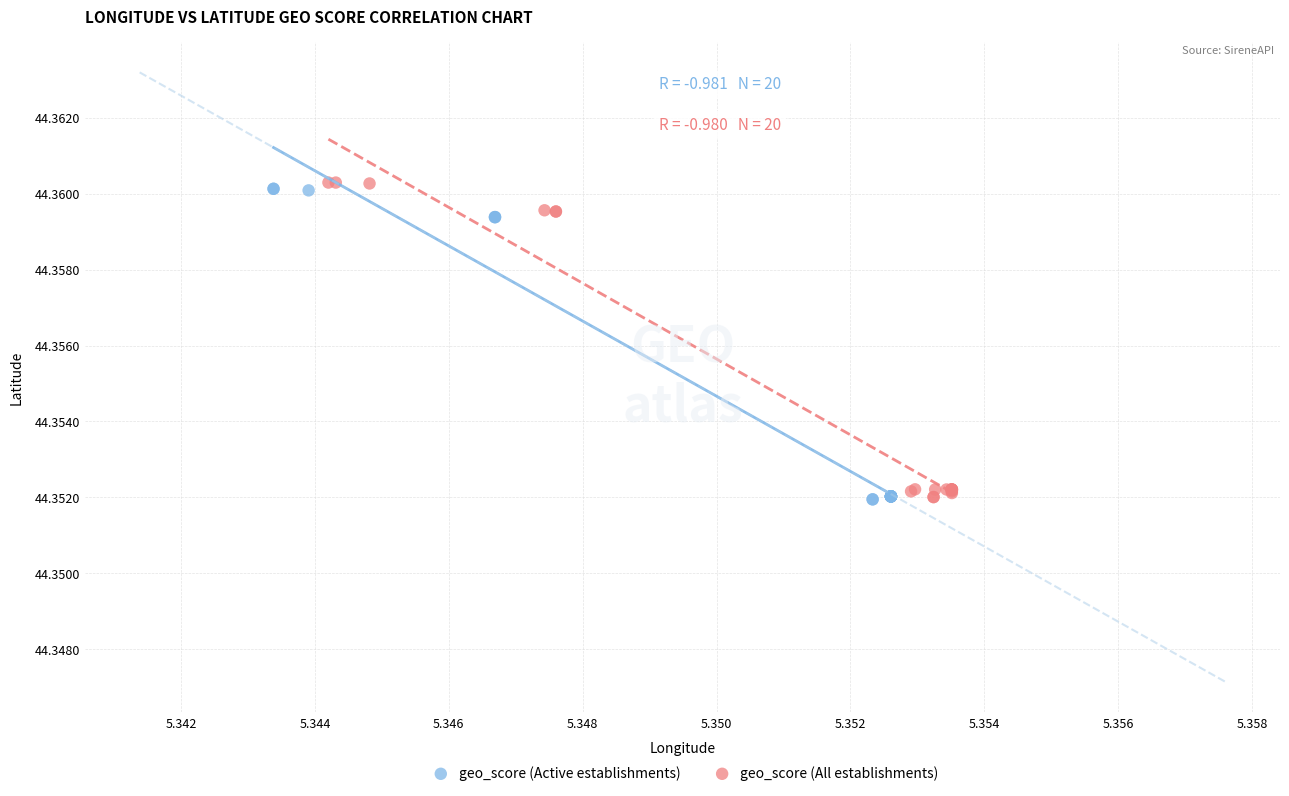

Which series reaches the maximum Y coordinate?

geo_score (All establishments)